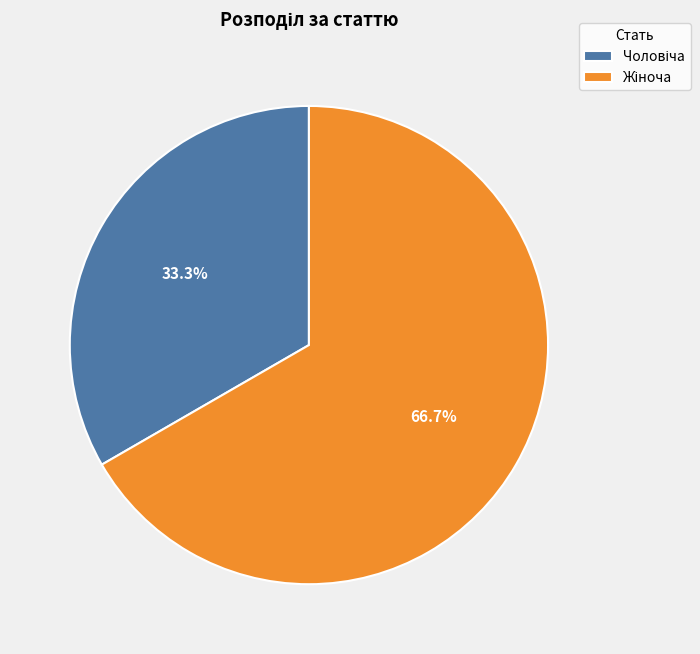

Does any single category account for the majority?

Yes